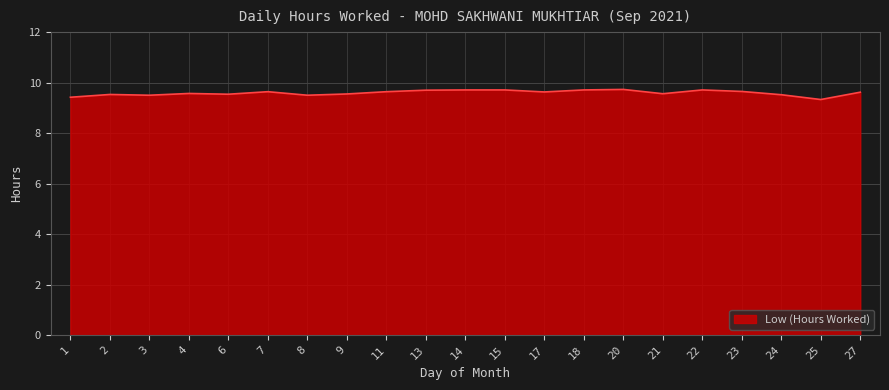

What is the minimum value shown in the chart?

9.3